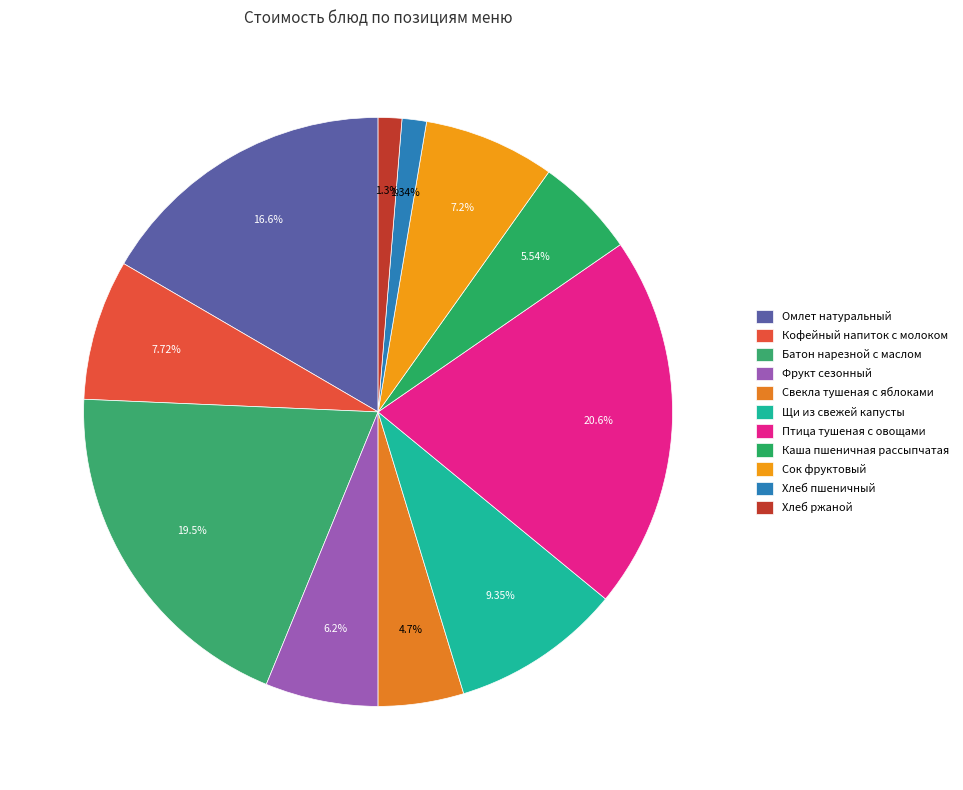

Which category has the smallest portion of the pie?

Хлеб ржаной